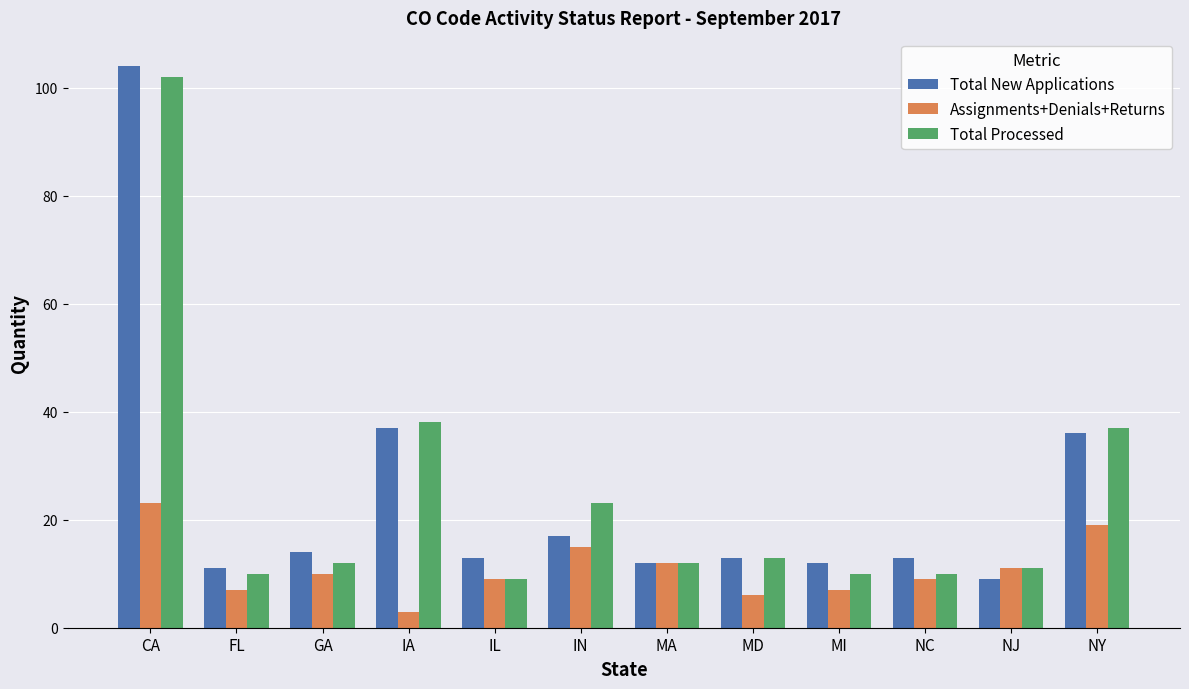

What is the difference between the Assignments+Denials+Returns values at IN and MA?

3